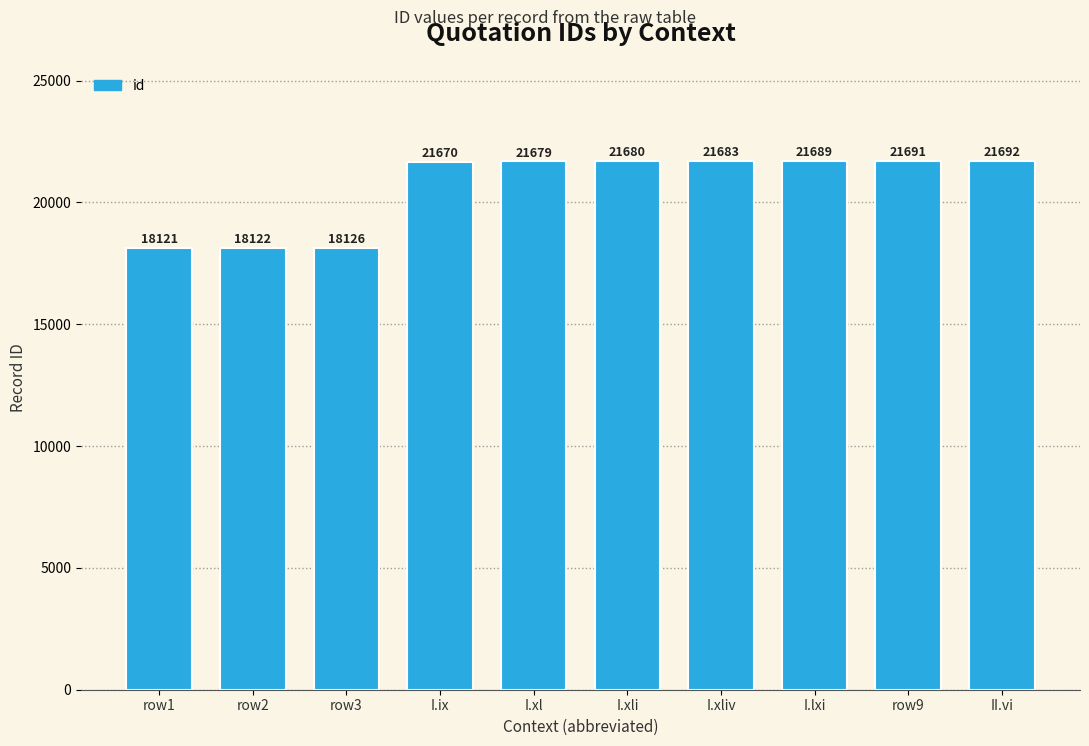

What is the sum of all values?

206153